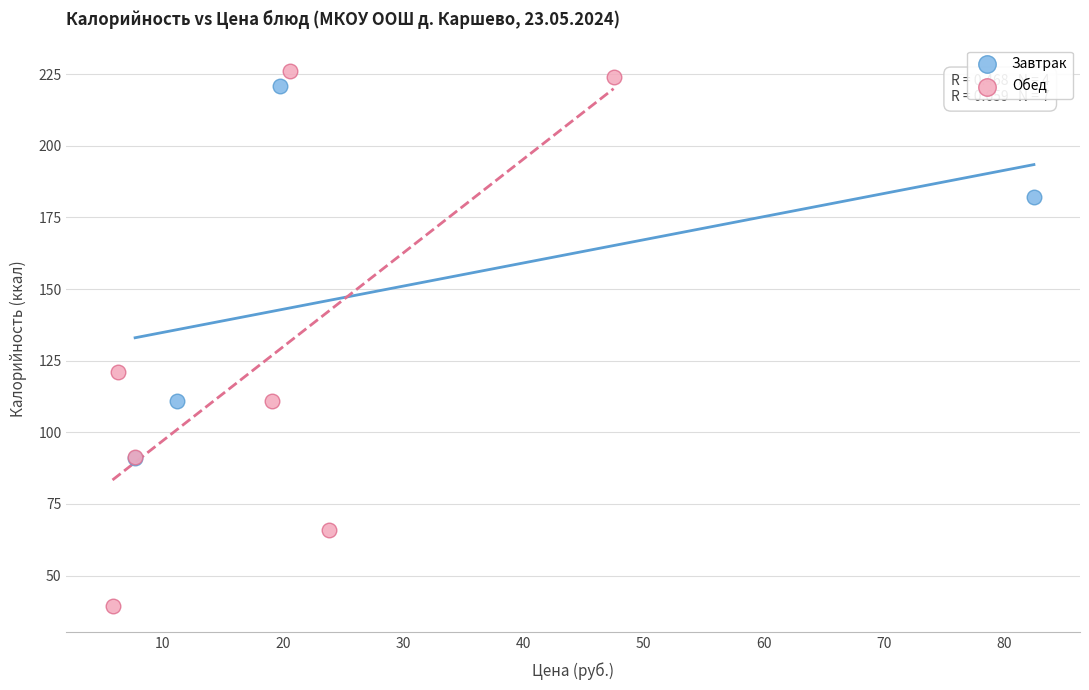

Which series contains the lowest Y value?

Обед